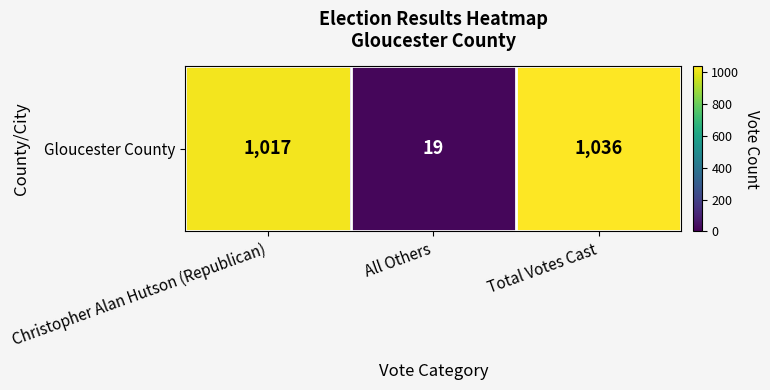

What is the average value?

691